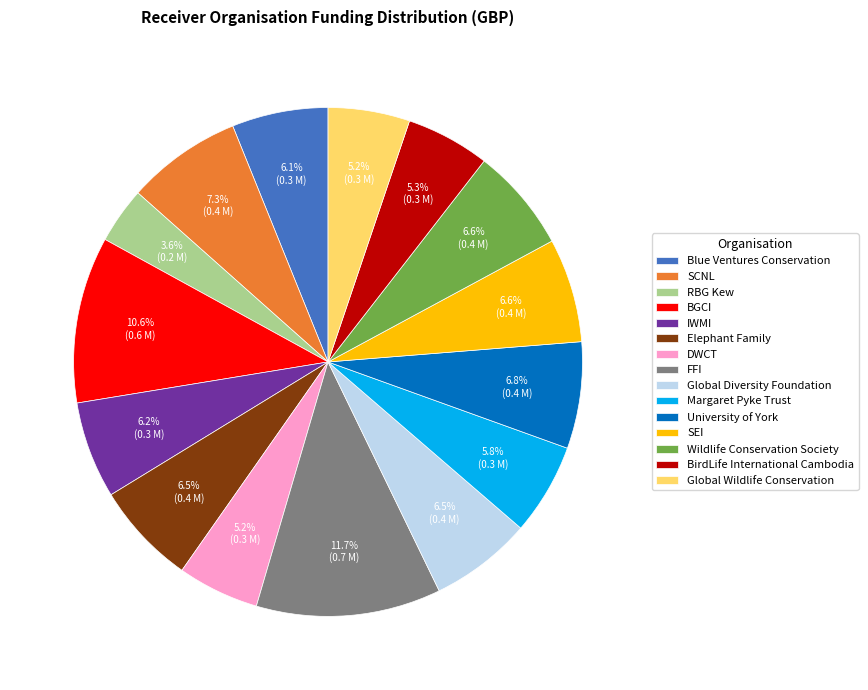

Does University of York represent more than half of the total?

No